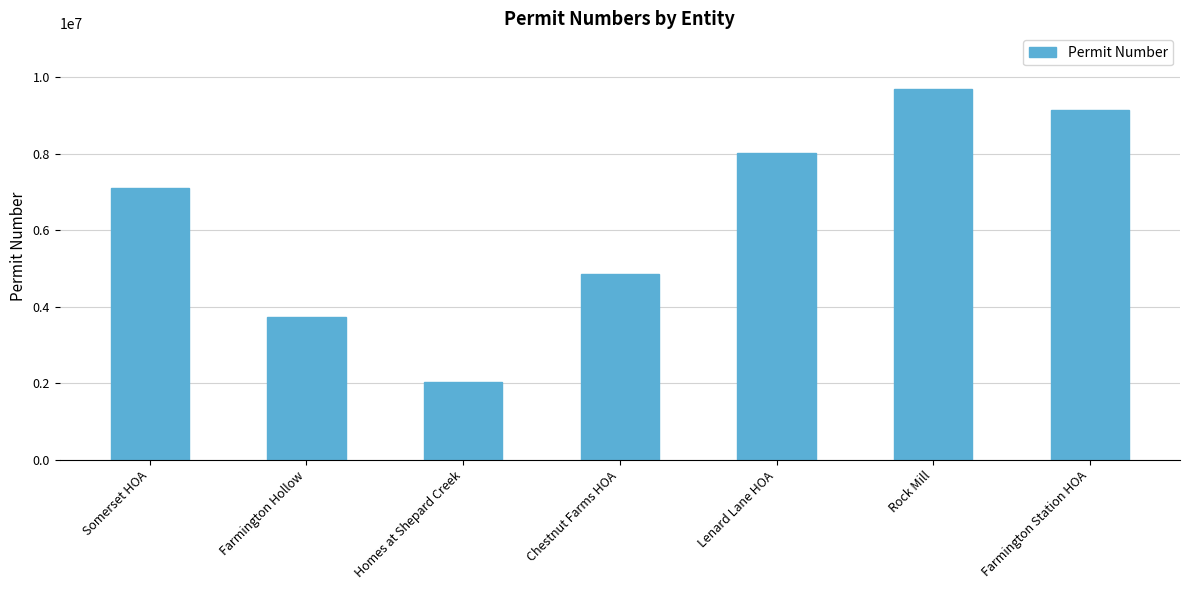

List the labels in order of value, smallest first.

Homes at Shepard Creek, Farmington Hollow, Chestnut Farms HOA, Somerset HOA, Lenard Lane HOA, Farmington Station HOA, Rock Mill